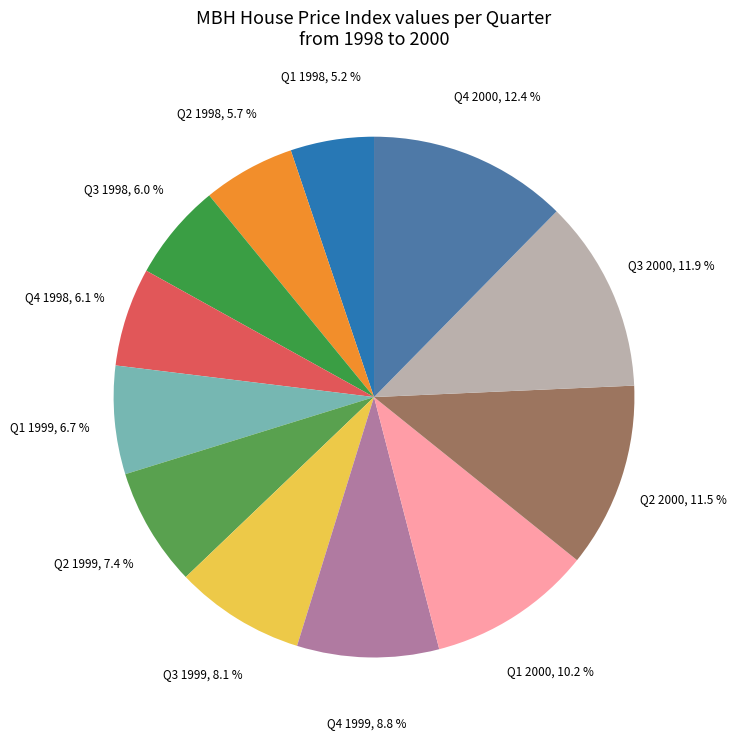

How many slices are in this pie chart?

12